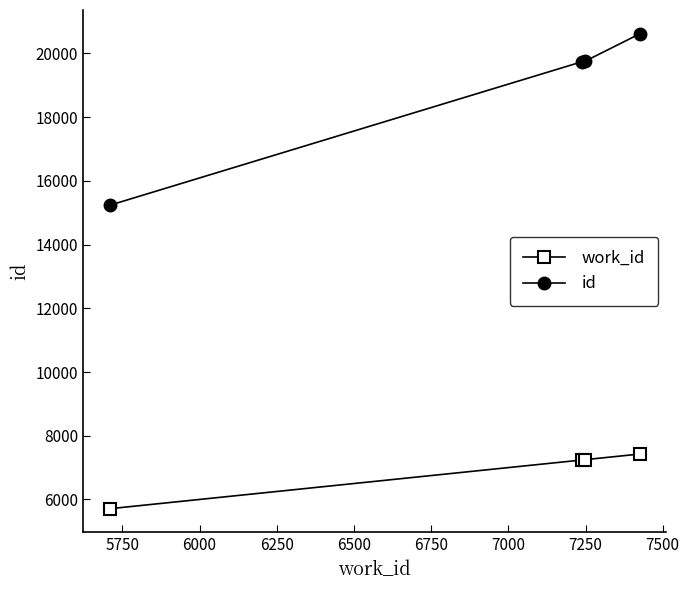

Which series has the widest spread of values?

id